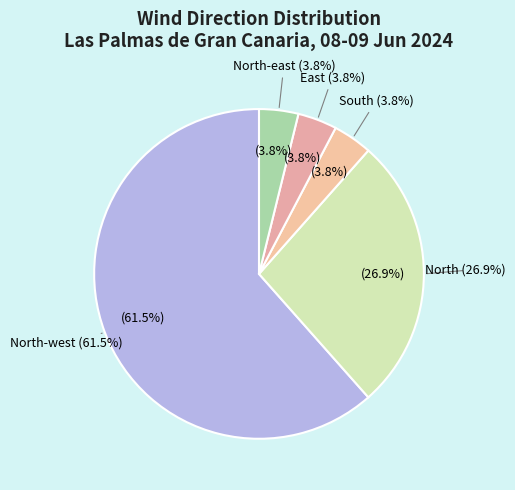

To the nearest percent, what percentage of the pie is North-east?

4%